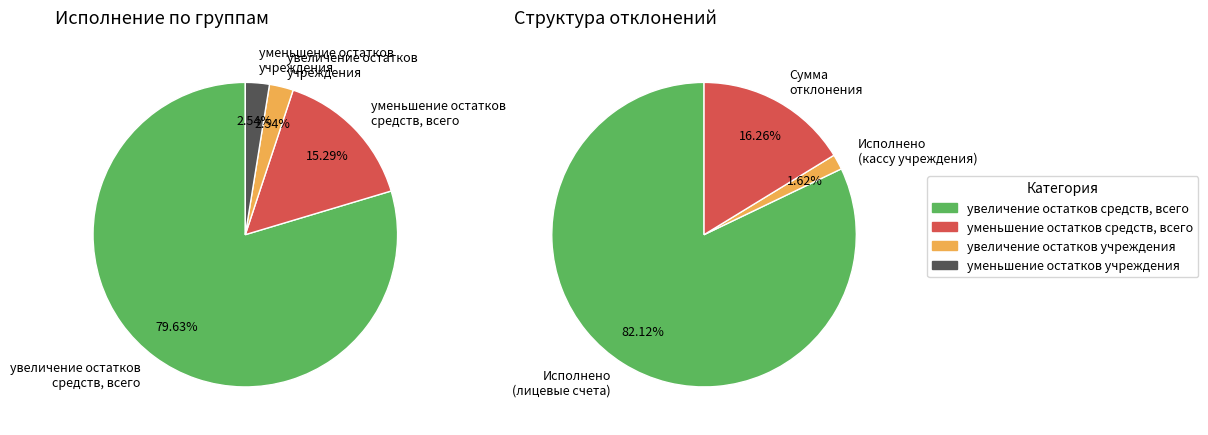

To the nearest percent, what is the difference between the largest and smallest slice percentages?

80%